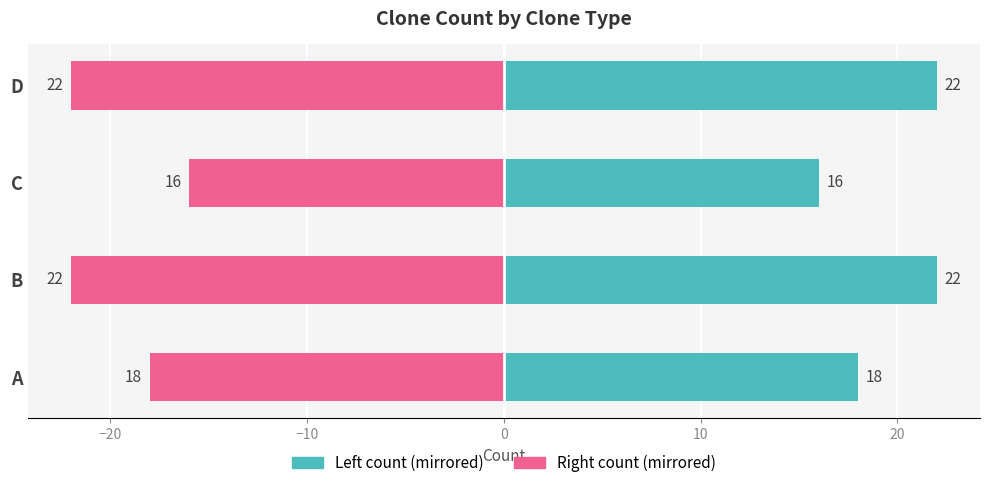

Reading left to right, transcribe all the data shown in this chart.

Group 1 (A/C types): 18	22	16	22
Group 2 (B/D types): -18	-22	-16	-22